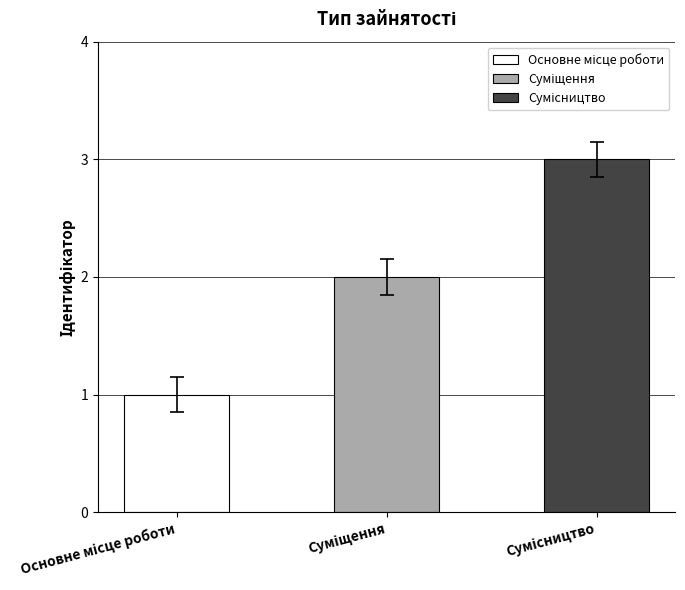

Rank the categories by value from highest to lowest.

Сумісництво, Суміщення, Основне місце роботи